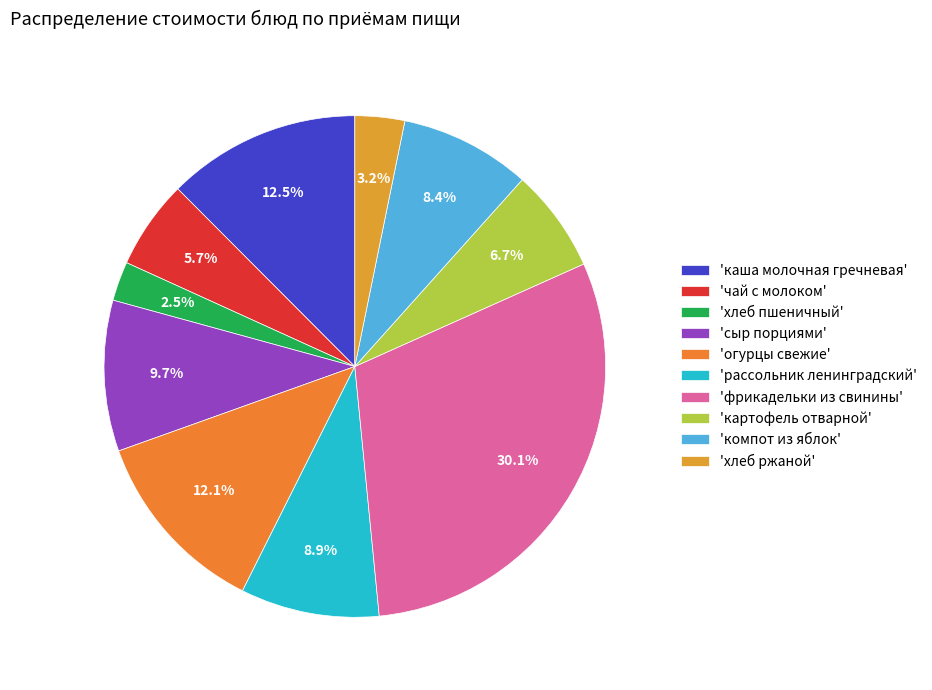

How many segments does this pie chart have?

10